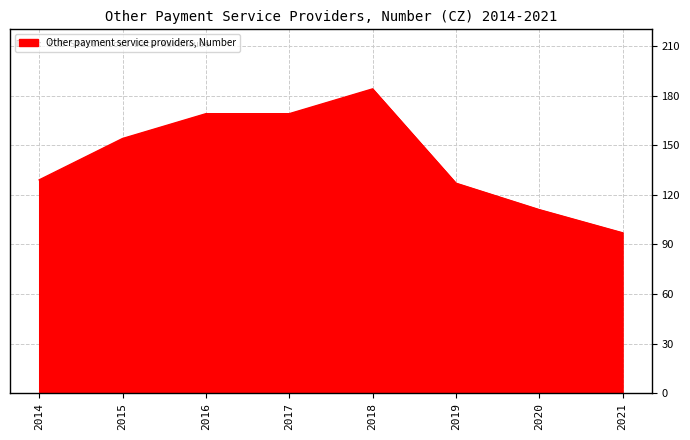

Reading right to left, what are all the values shown in this chart?

2021=97	2020=111	2019=127	2018=184	2017=169	2016=169	2015=154	2014=129